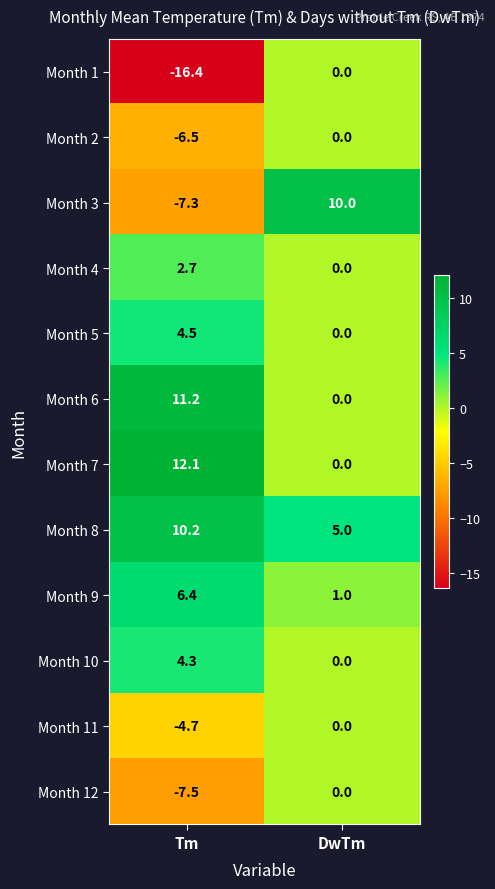

What is the difference between the highest and lowest values at Tm?

28.5